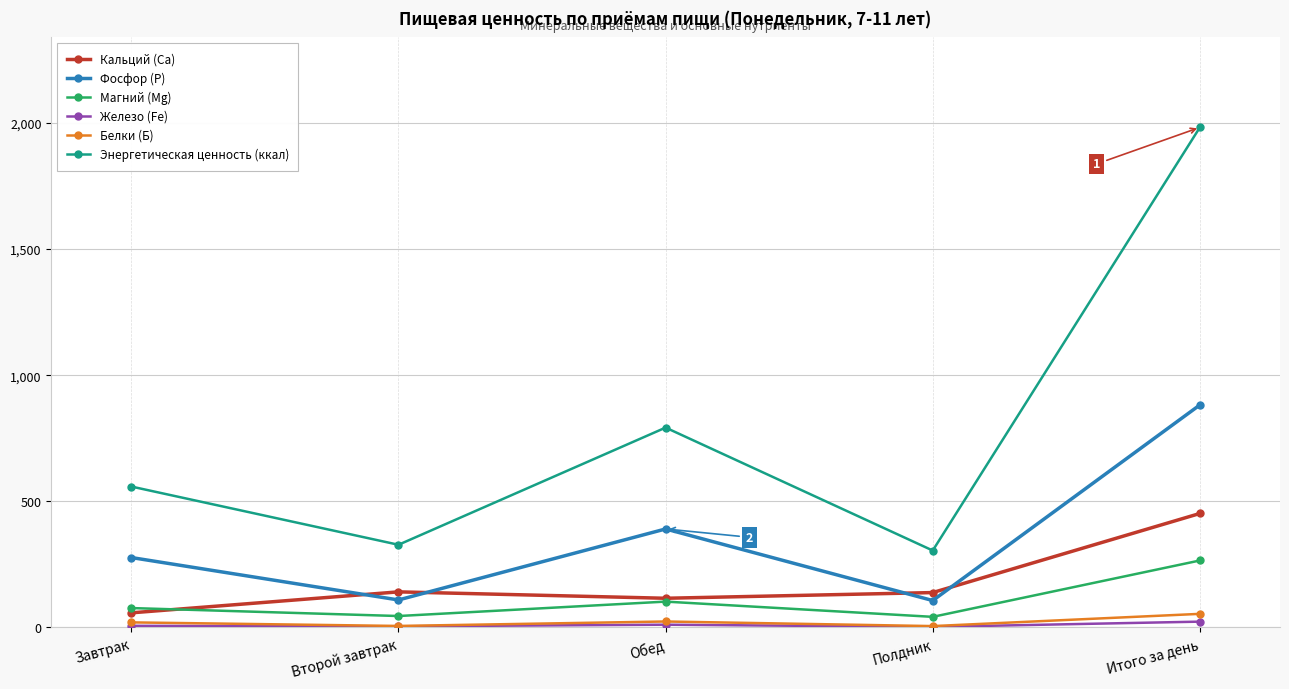

What position from the right is Обед?

3